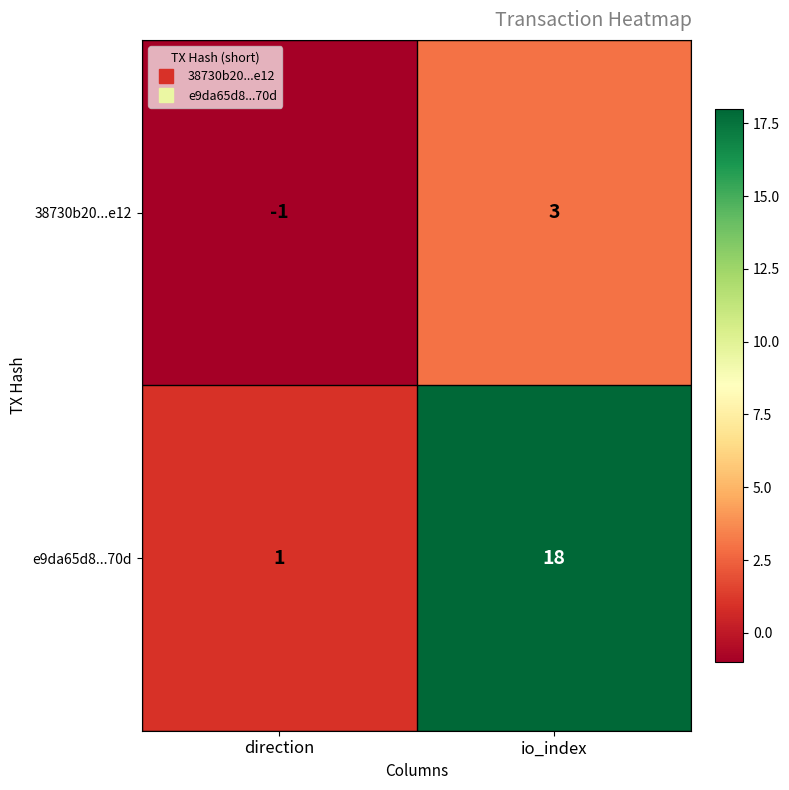

Which series has the widest spread of values?

e9da65d8...70d